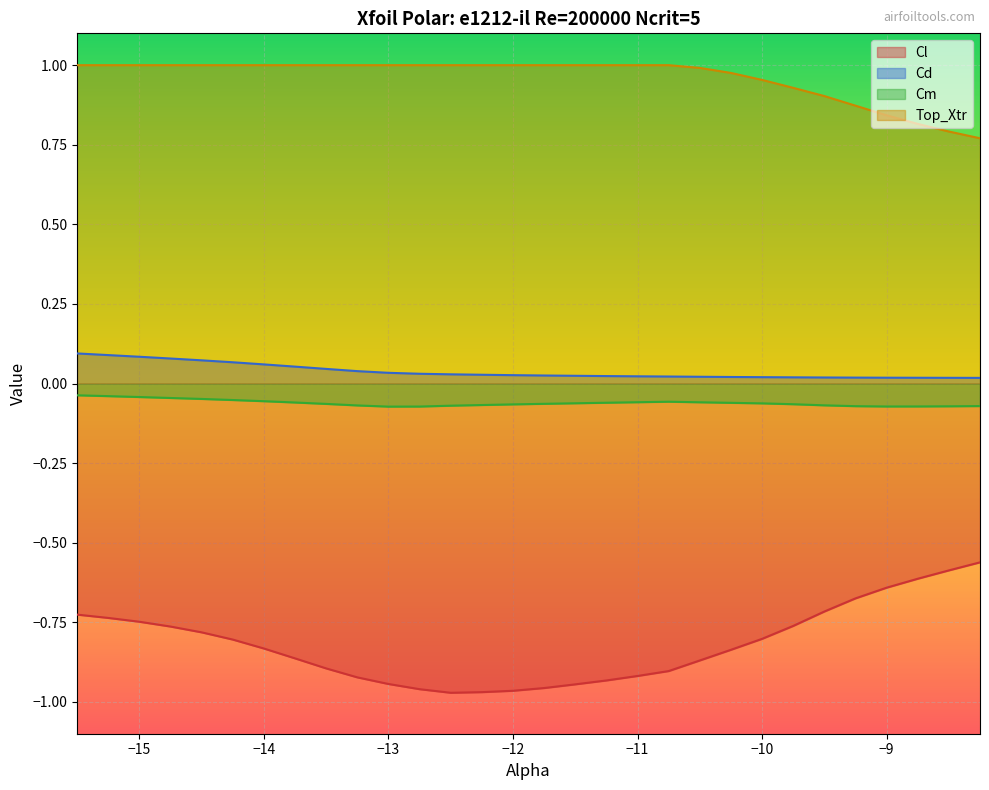

Does the chart display data point markers on the line(s)?

No